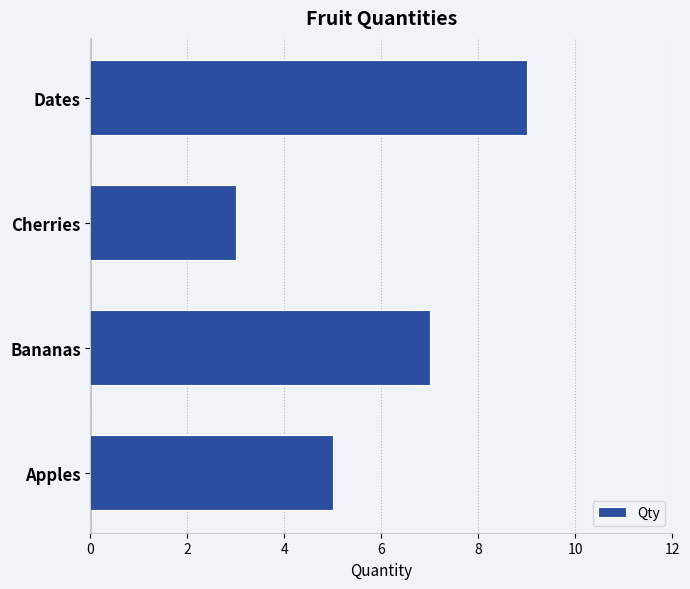

Approximately how many times larger is the value at Dates compared to Apples?

1.8